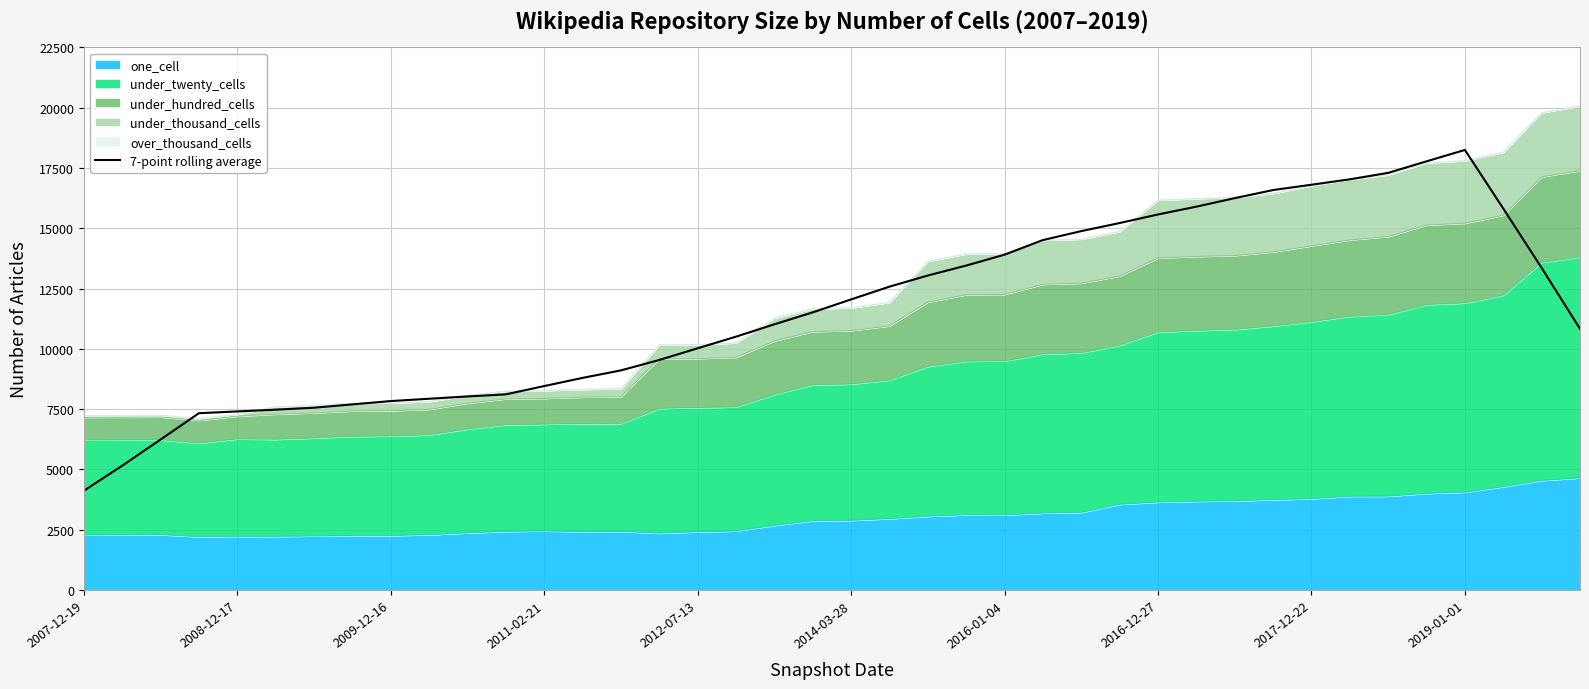

The chart shows a value of 13225.6 at 10. True or false?

False